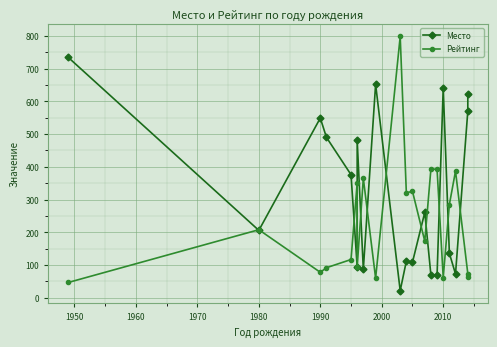

In Рейтинг, how many points are higher than both neighbors (excluding endpoints)?

7